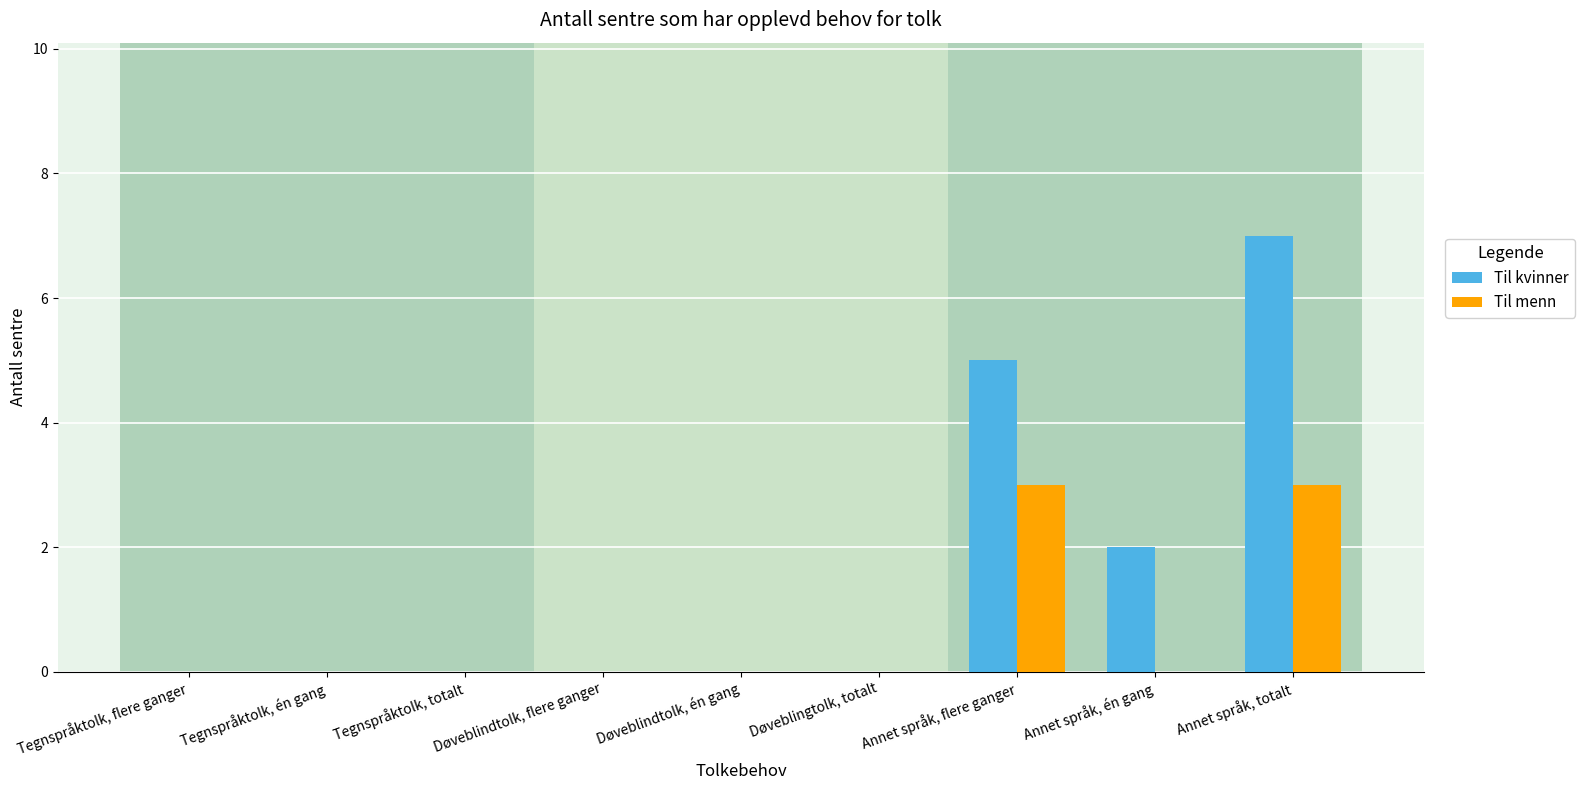

Which series has the widest spread of values?

Til kvinner